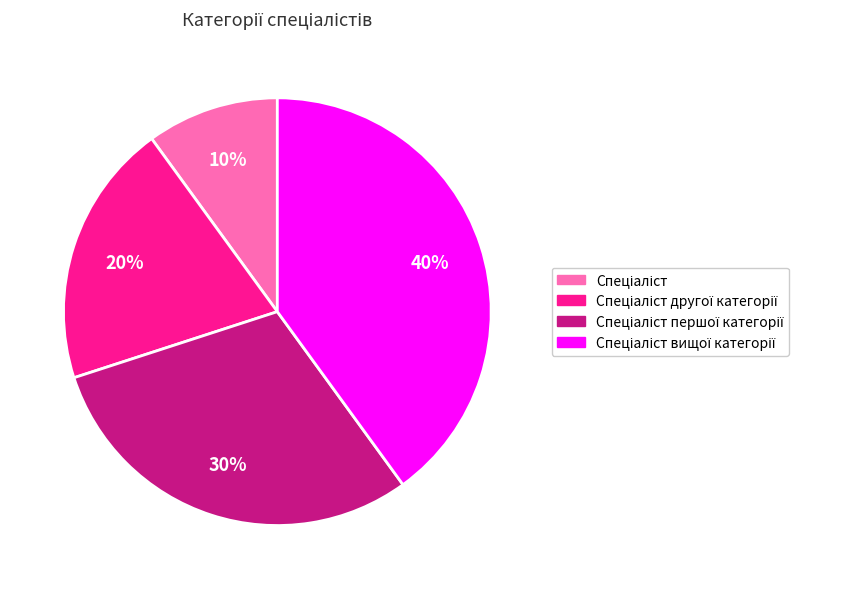

Is there a majority slice in this chart?

No